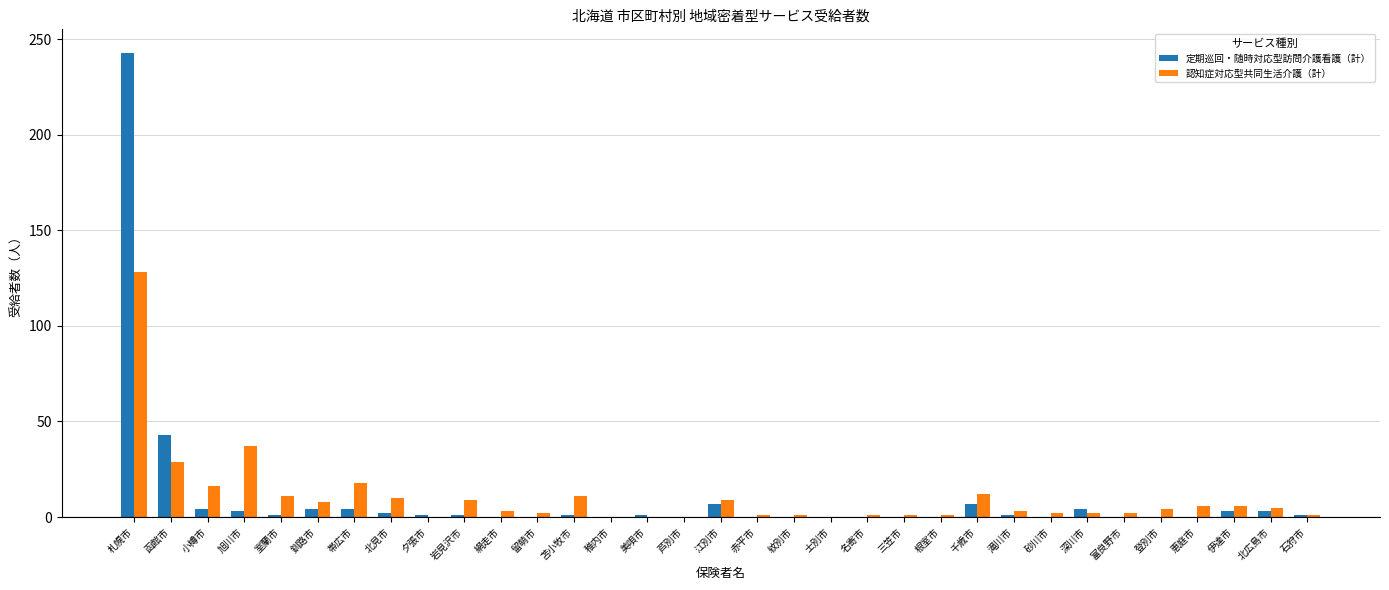

How many groups of bars are there?

33